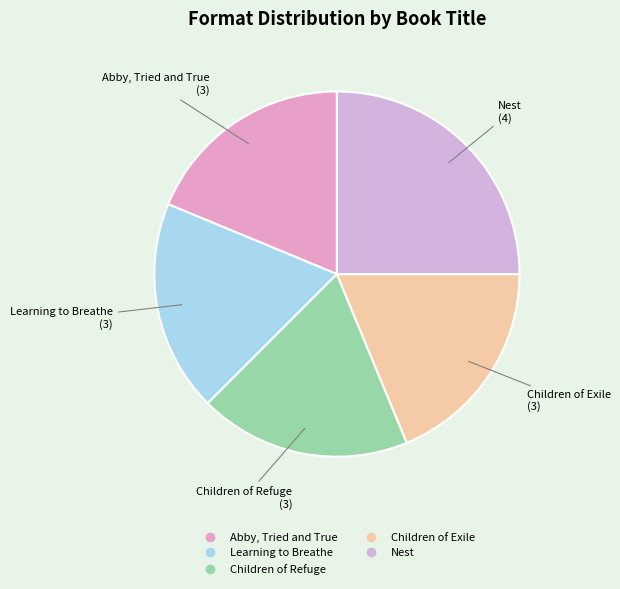

How many slices are in this pie chart?

5